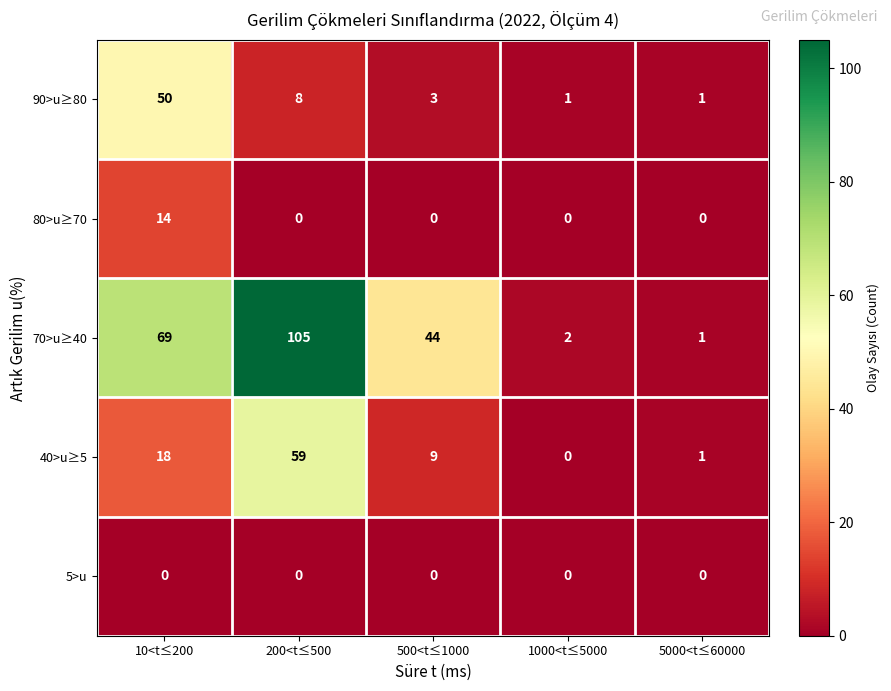

True or false: 90>u≥80 has a value of 1 at 1000<t≤5000.

True